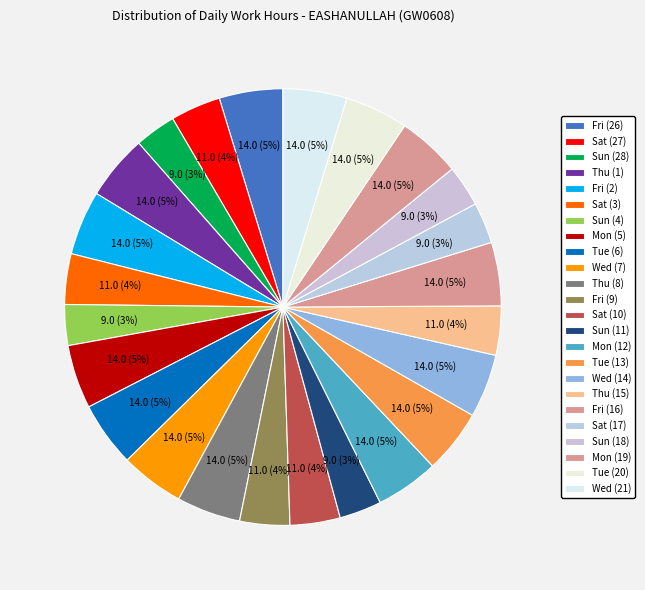

How many slices are in this pie chart?

24